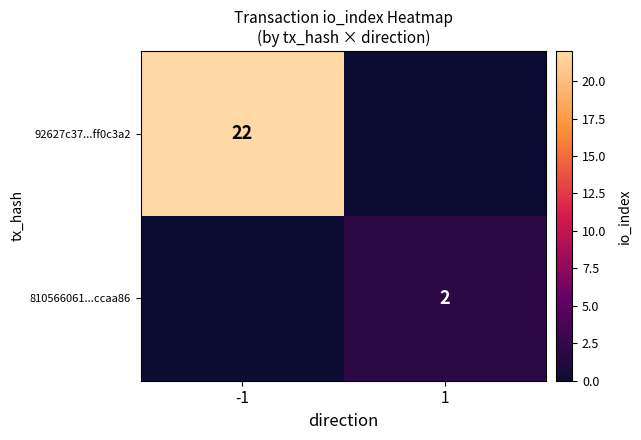

What is the spread (max minus min) of values at -1?

22